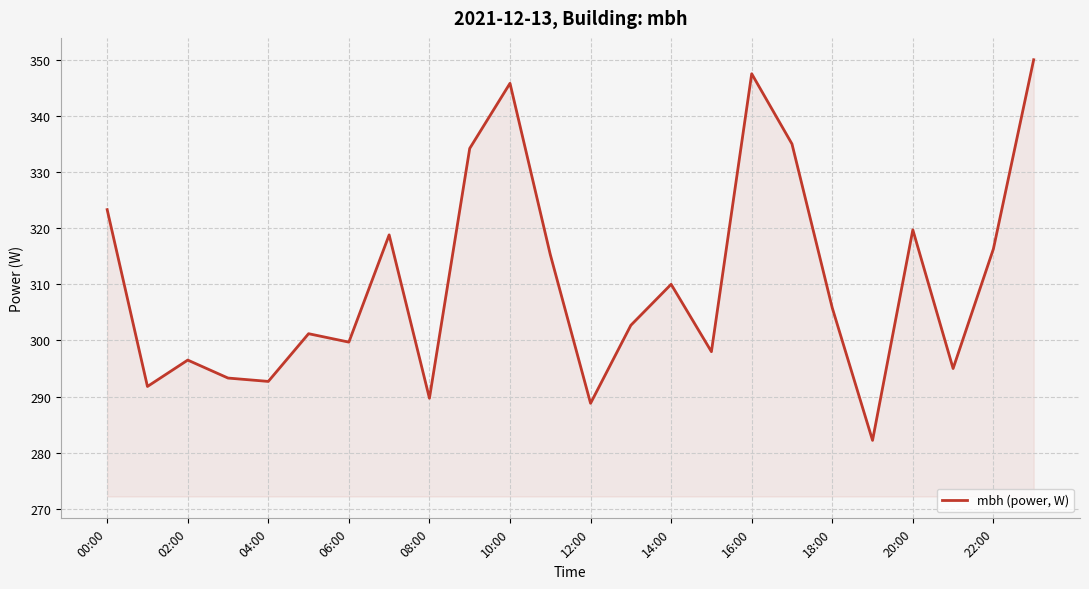

What is the greatest value displayed?

350.0